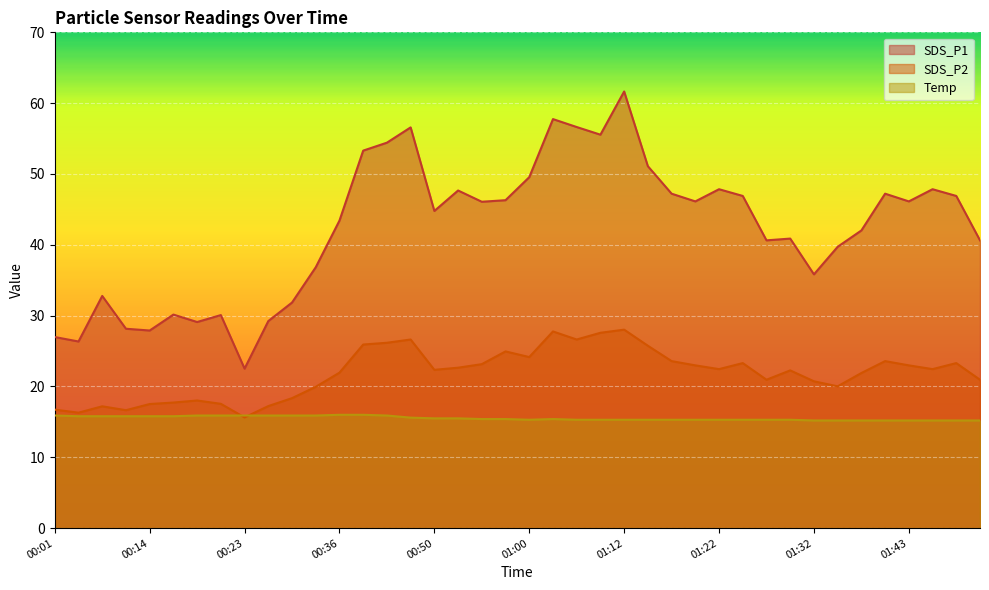

Which series changed the most between 00:19 and 01:49?

SDS_P1